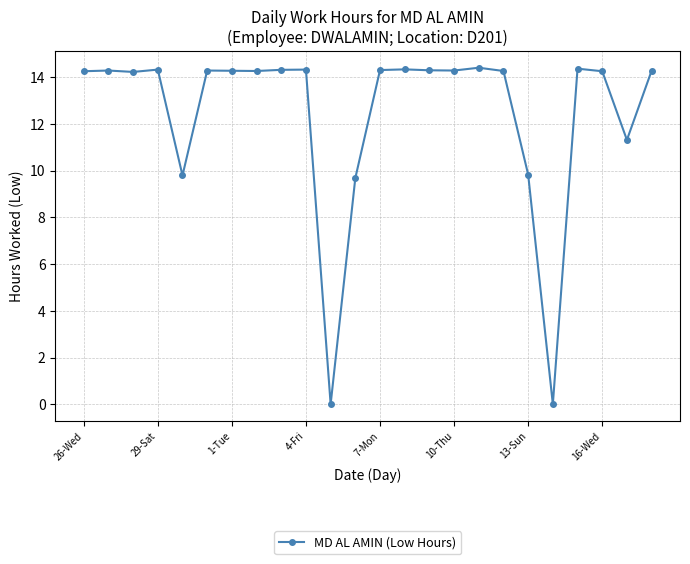

What is the maximum value shown in the chart?

14.4